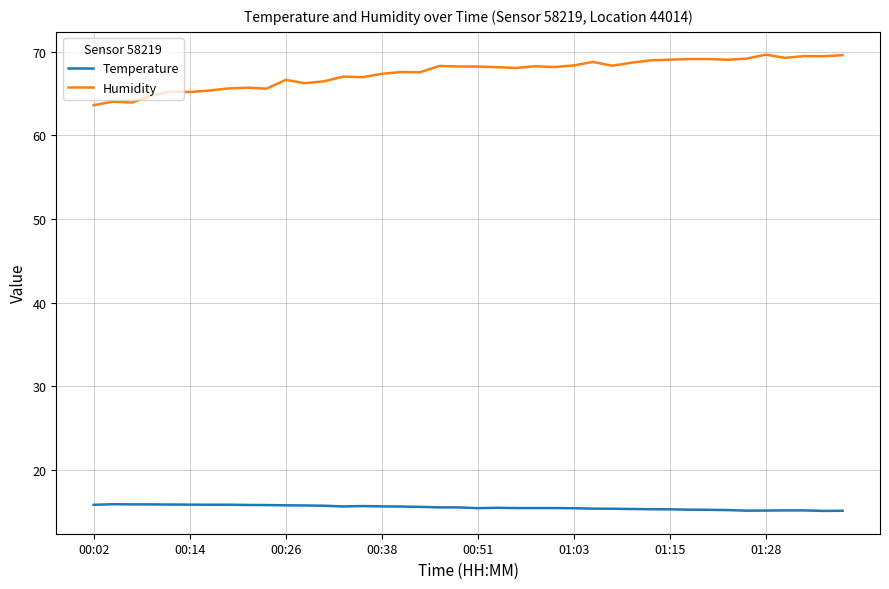

Rank the series by their maximum value, from lowest to highest.

Temperature, Humidity